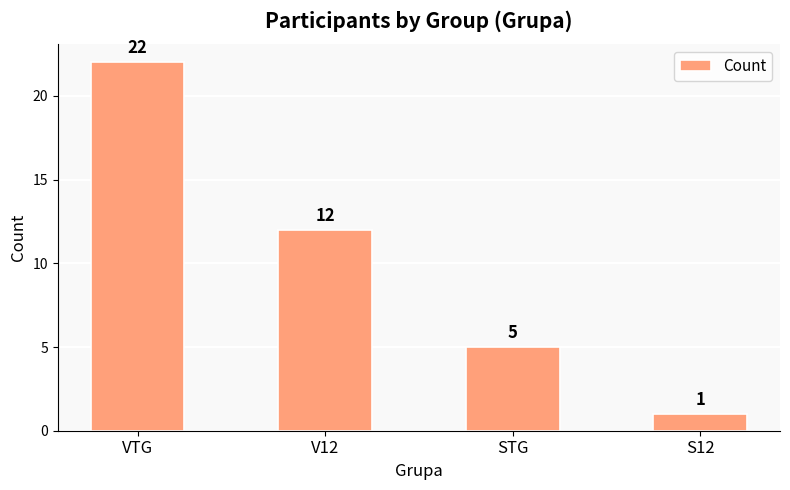

What is the minimum value shown in the chart?

1